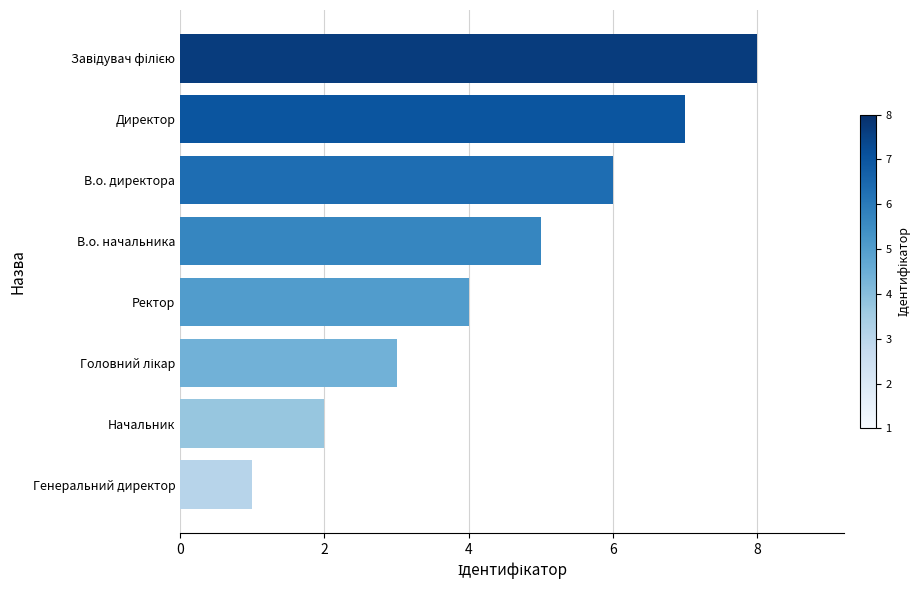

Which category has the lowest value across all series?

Генеральний директор